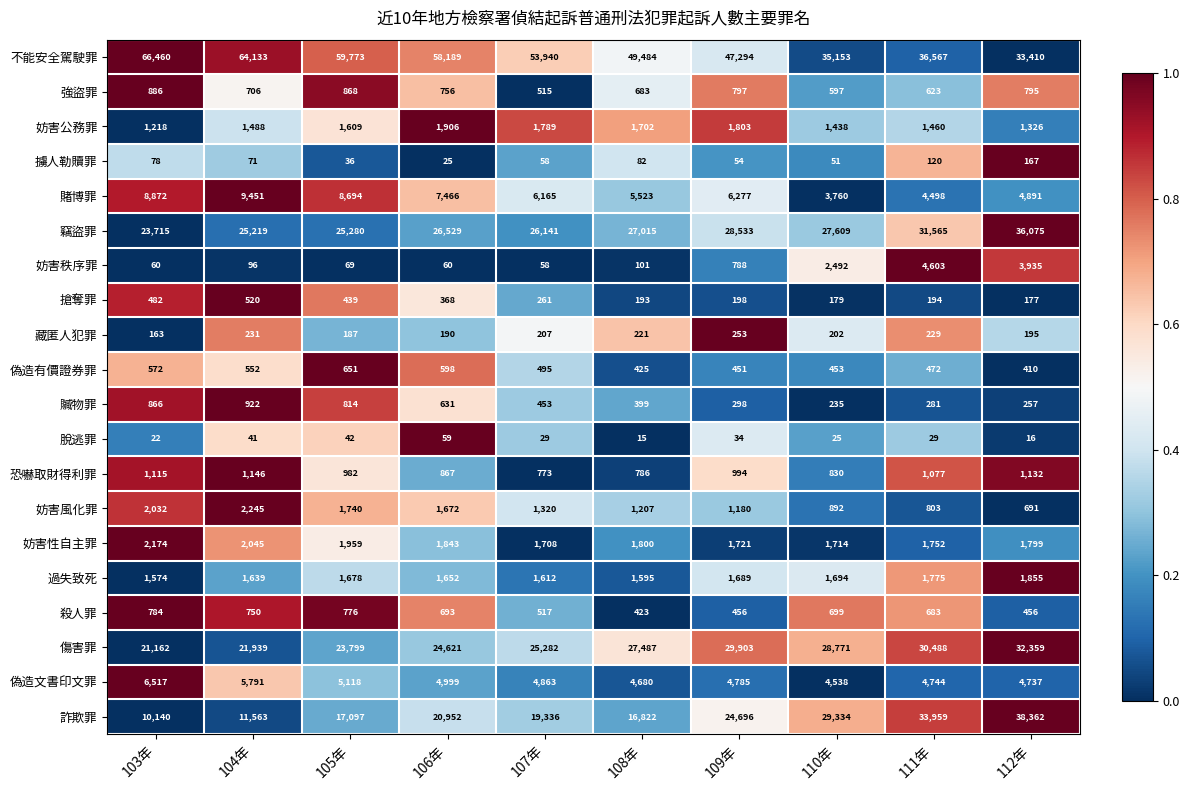

Is it true that 殺人罪 equals 400 at 103年?

False